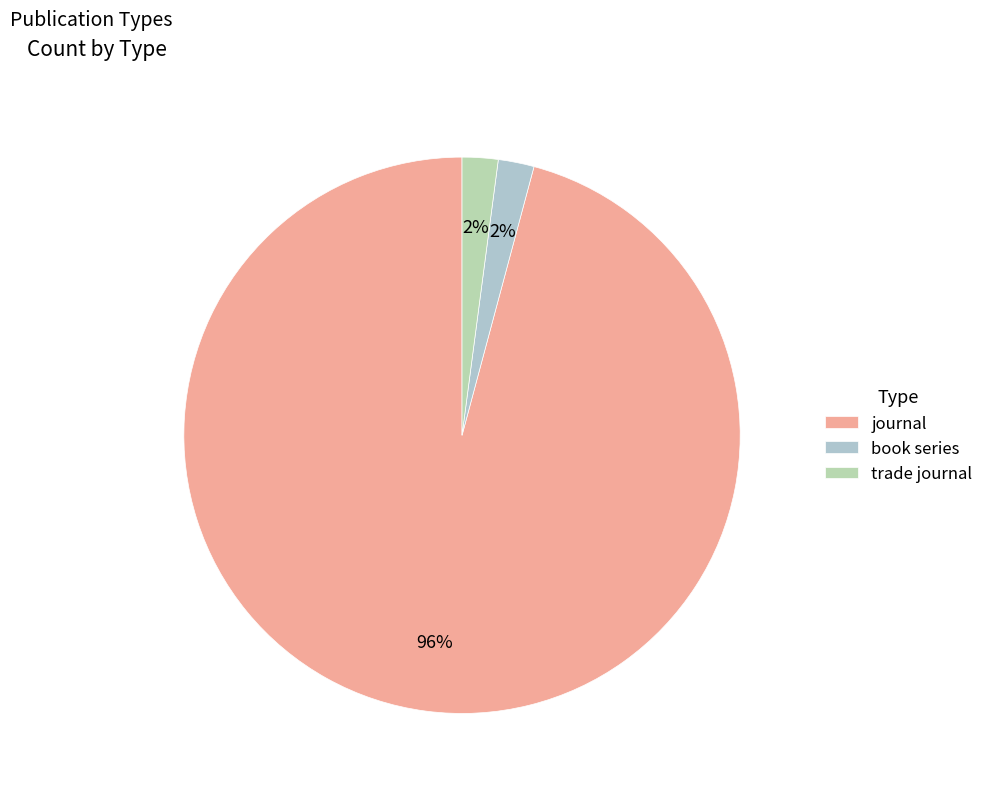

Does trade journal account for over 50% of the chart?

No